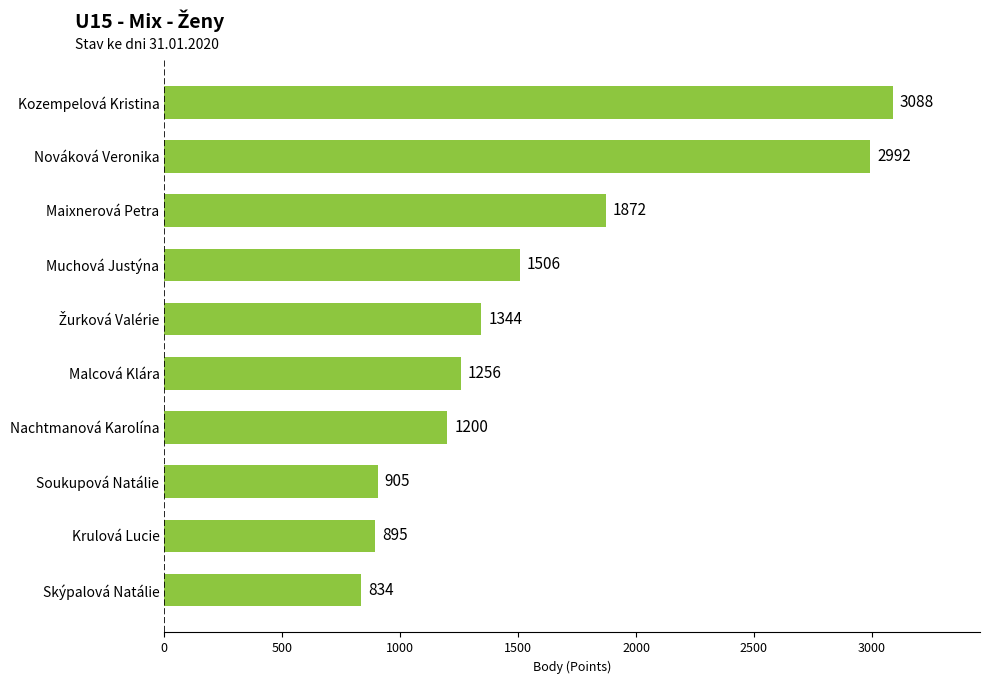

How many distinct data groups are displayed?

1